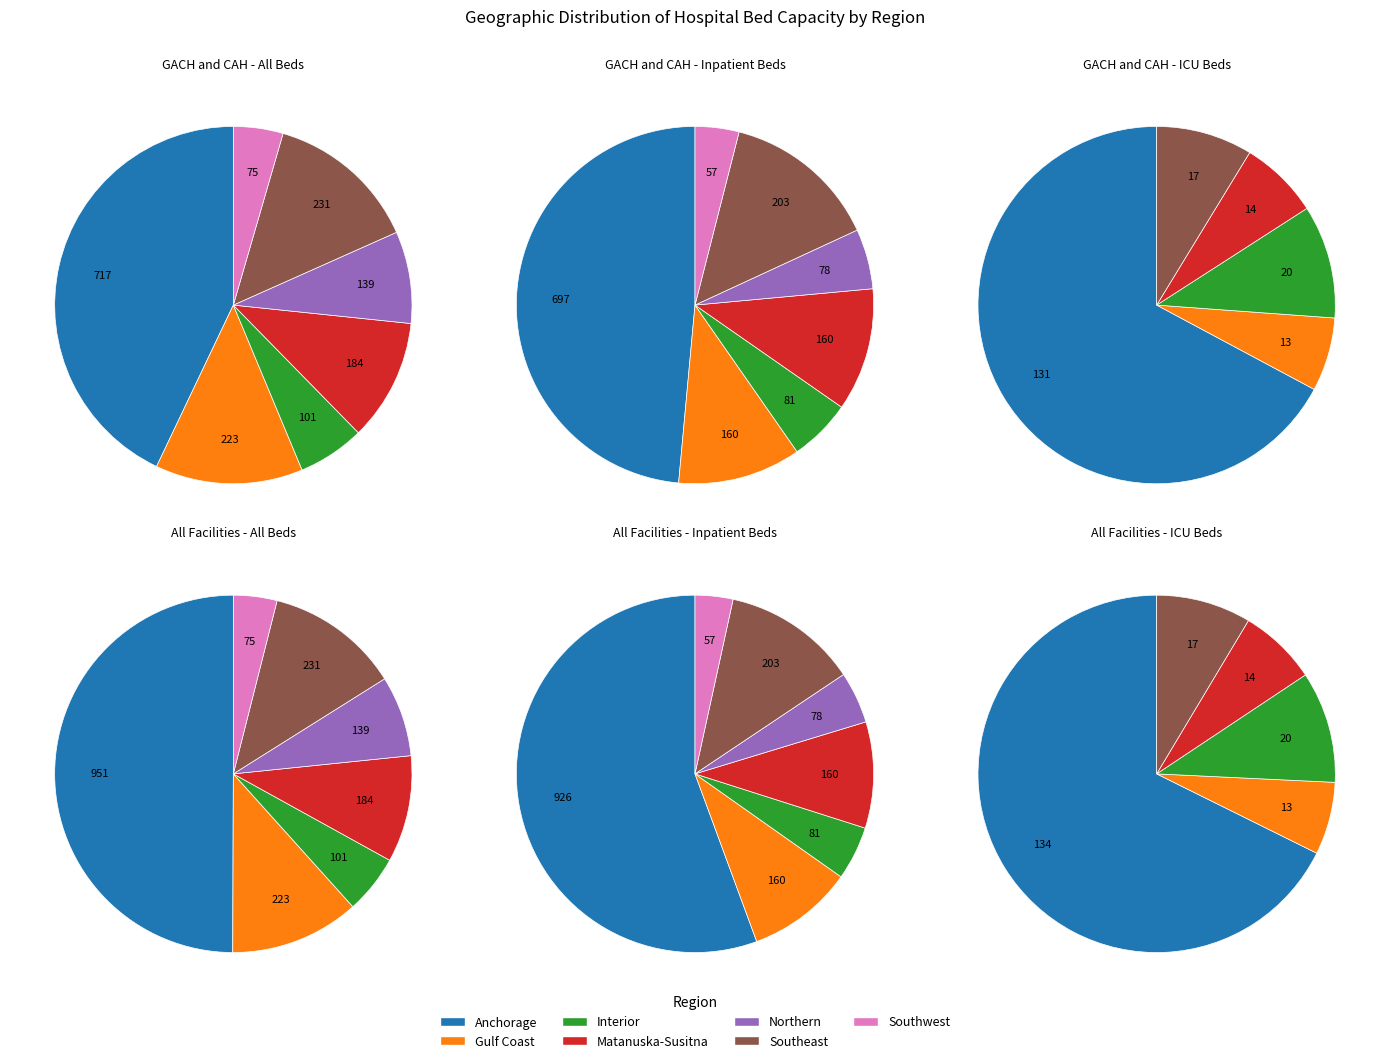

To the nearest percent, what portion does Northern represent?

8%